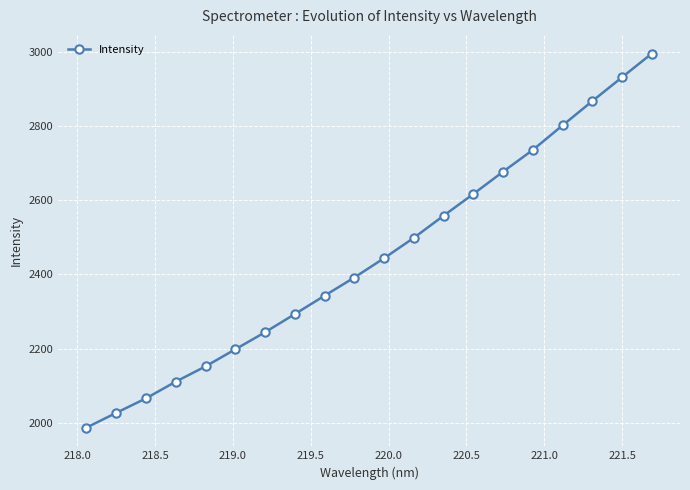

What is the sum of all values?

48939.5